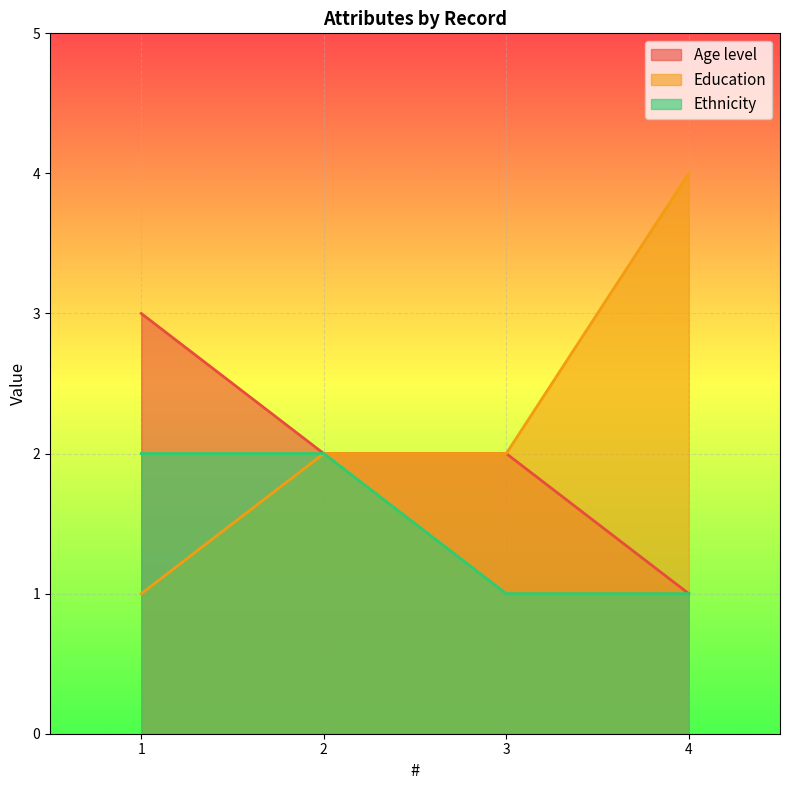

Rank the series at 2 from lowest to highest value.

Age level, Education, Ethnicity